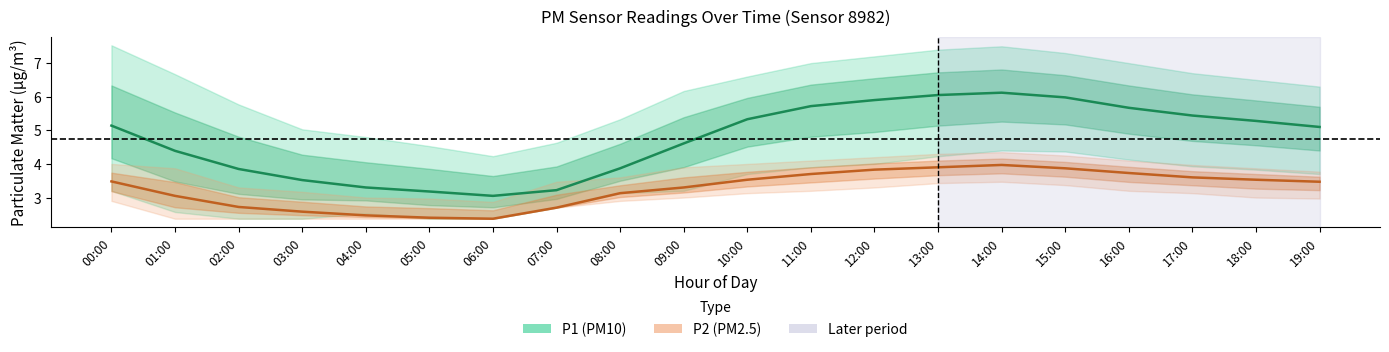

Reading left to right, transcribe all the data shown in this chart.

P1: 00:00=5.1	01:00=4.4	02:00=3.9	03:00=3.5	04:00=3.3	05:00=3.2	06:00=3.0	07:00=3.2	08:00=3.9	09:00=4.6	10:00=5.3	11:00=5.7	12:00=5.9	13:00=6.0	14:00=6.1	15:00=6.0	16:00=5.7	17:00=5.4	18:00=5.3	19:00=5.1
P1_upper: 00:00=7.5	01:00=6.7	02:00=5.8	03:00=5.0	04:00=4.8	05:00=4.5	06:00=4.2	07:00=4.6	08:00=5.3	09:00=6.2	10:00=6.6	11:00=7.0	12:00=7.2	13:00=7.4	14:00=7.5	15:00=7.3	16:00=7.0	17:00=6.7	18:00=6.5	19:00=6.3
P1_lower: 00:00=3.2	01:00=2.6	02:00=2.4	03:00=2.4	04:00=2.5	05:00=2.4	06:00=2.4	07:00=2.7	08:00=3.1	09:00=3.2	10:00=3.7	11:00=3.9	12:00=4.0	13:00=4.2	14:00=4.4	15:00=4.4	16:00=4.1	17:00=3.9	18:00=3.8	19:00=3.7
P2: 00:00=3.5	01:00=3.0	02:00=2.7	03:00=2.6	04:00=2.5	05:00=2.4	06:00=2.4	07:00=2.7	08:00=3.1	09:00=3.3	10:00=3.5	11:00=3.7	12:00=3.8	13:00=3.9	14:00=4.0	15:00=3.9	16:00=3.7	17:00=3.6	18:00=3.5	19:00=3.5
P2_upper: 00:00=4.0	01:00=3.9	02:00=3.3	03:00=3.2	04:00=3.0	05:00=3.0	06:00=2.9	07:00=3.5	08:00=3.6	09:00=3.9	10:00=4.0	11:00=4.1	12:00=4.2	13:00=4.3	14:00=4.3	15:00=4.2	16:00=4.1	17:00=4.0	18:00=3.9	19:00=3.8
P2_lower: 00:00=2.9	01:00=2.4	02:00=2.4	03:00=2.4	04:00=2.4	05:00=2.4	06:00=2.4	07:00=2.7	08:00=2.9	09:00=3.0	10:00=3.1	11:00=3.2	12:00=3.3	13:00=3.4	14:00=3.5	15:00=3.4	16:00=3.2	17:00=3.1	18:00=3.0	19:00=3.0